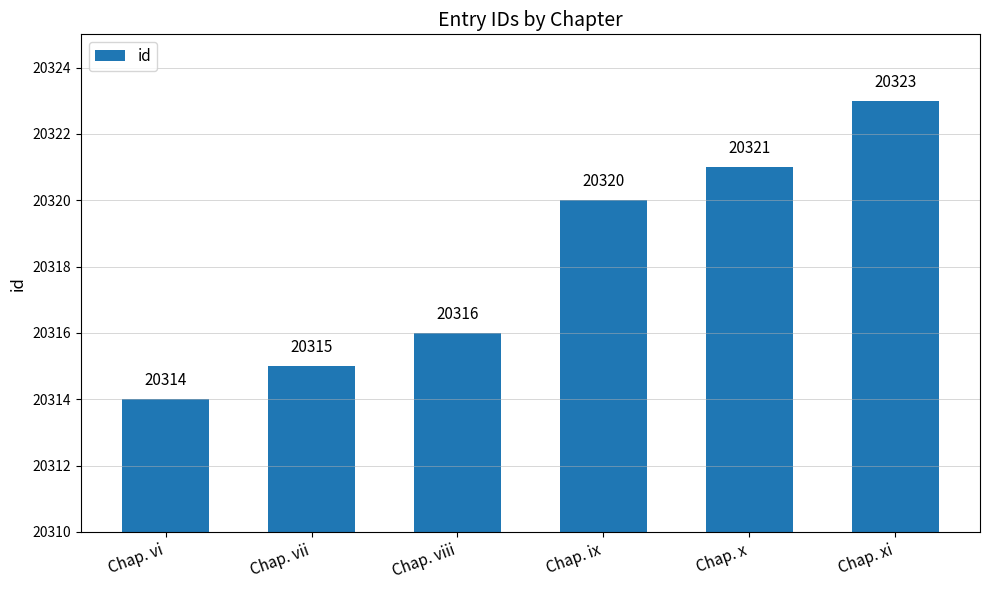

What is the difference between the second highest and second lowest values?

6